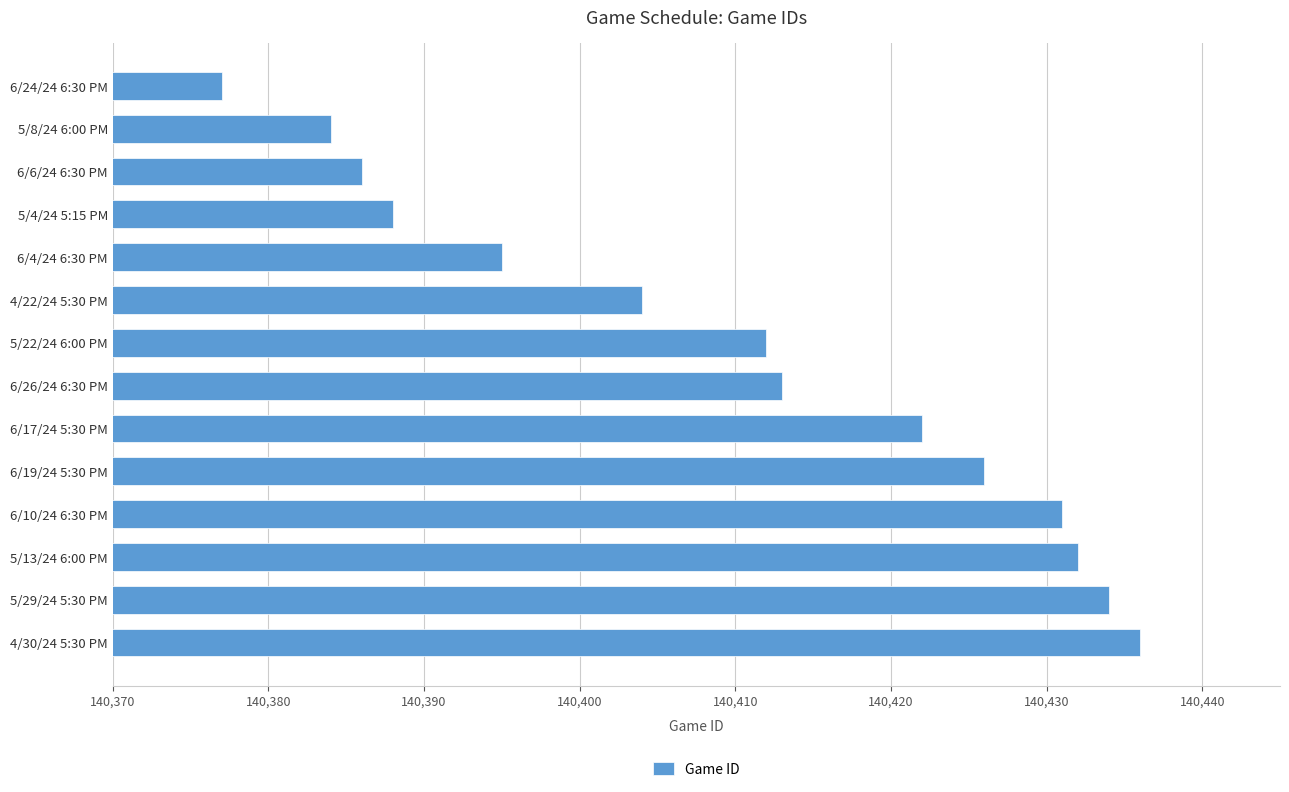

Rank the categories by value from lowest to highest.

6/24/24 6:30 PM, 5/8/24 6:00 PM, 6/6/24 6:30 PM, 5/4/24 5:15 PM, 6/4/24 6:30 PM, 4/22/24 5:30 PM, 5/22/24 6:00 PM, 6/26/24 6:30 PM, 6/17/24 5:30 PM, 6/19/24 5:30 PM, 6/10/24 6:30 PM, 5/13/24 6:00 PM, 5/29/24 5:30 PM, 4/30/24 5:30 PM